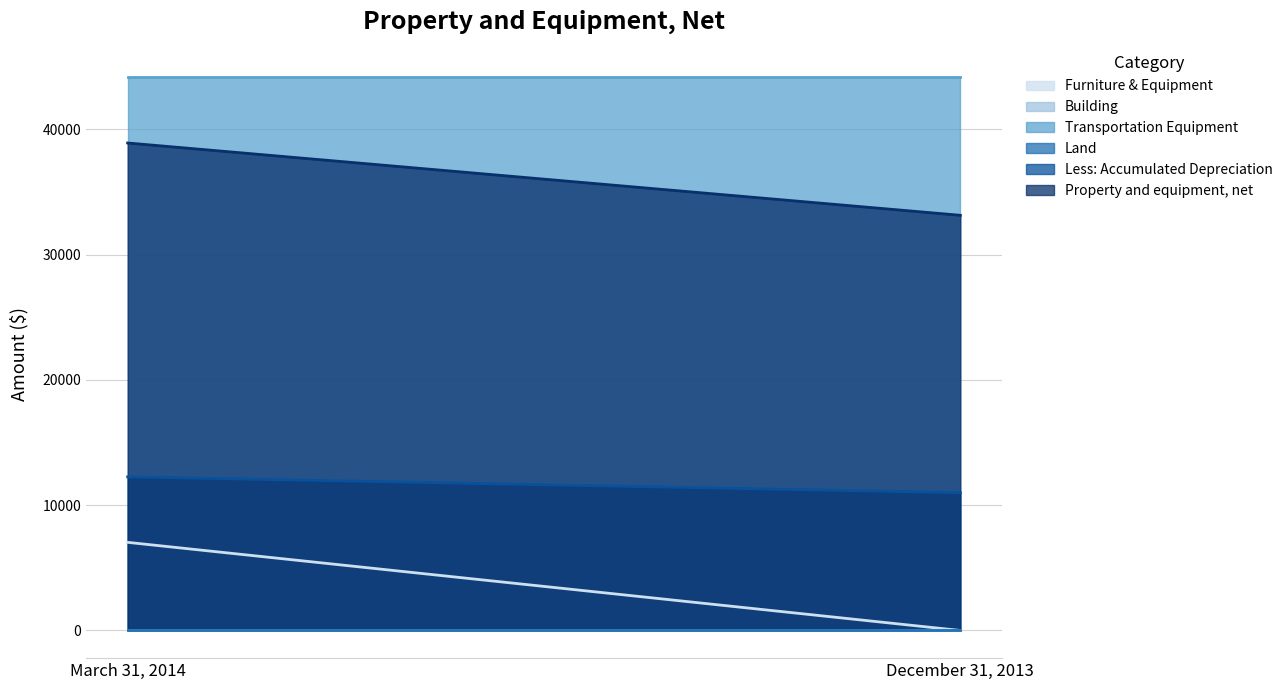

Count the number of categories in the chart.

2